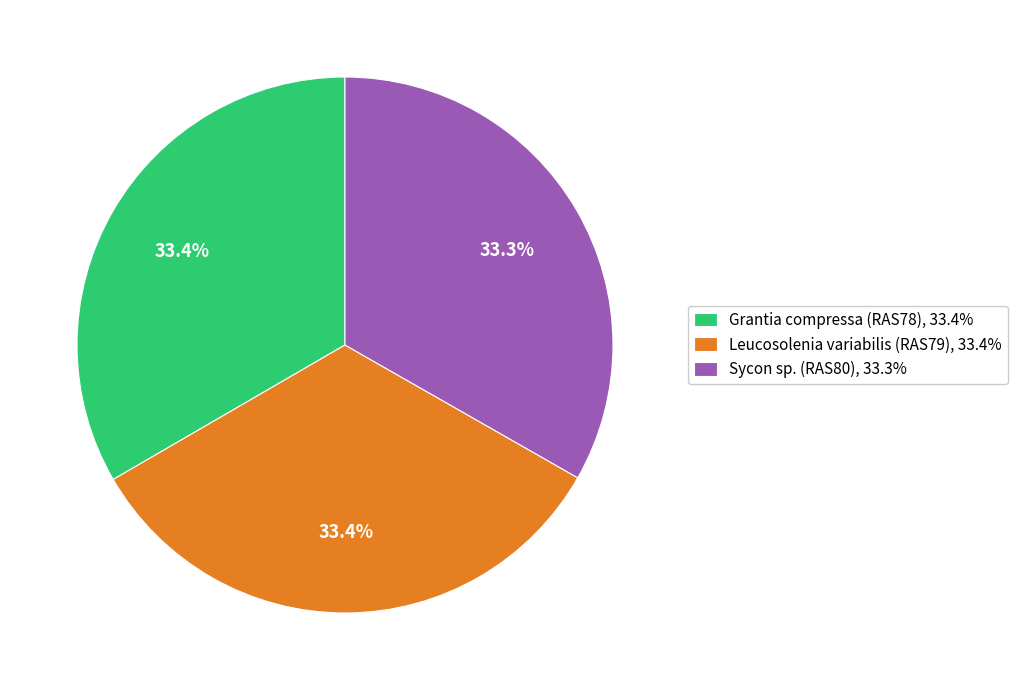

Count the number of slices in the pie.

3